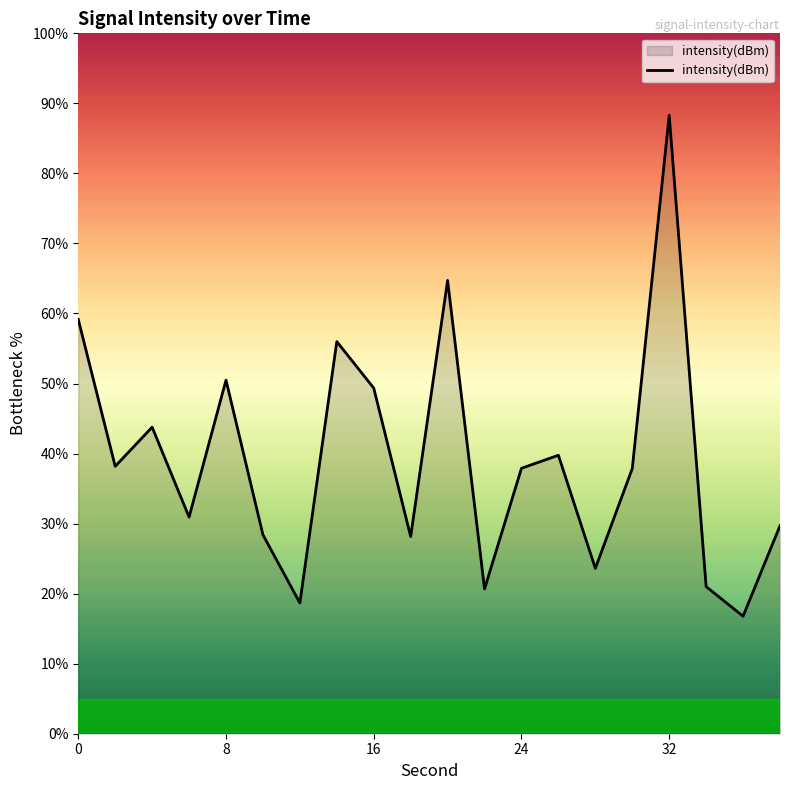

Does the chart display data point markers on the line(s)?

No